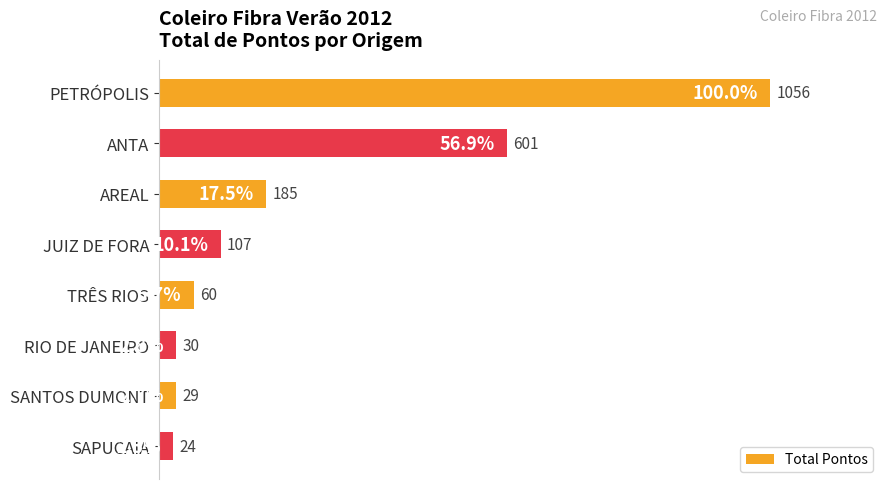

What is the sum of all values?

2092